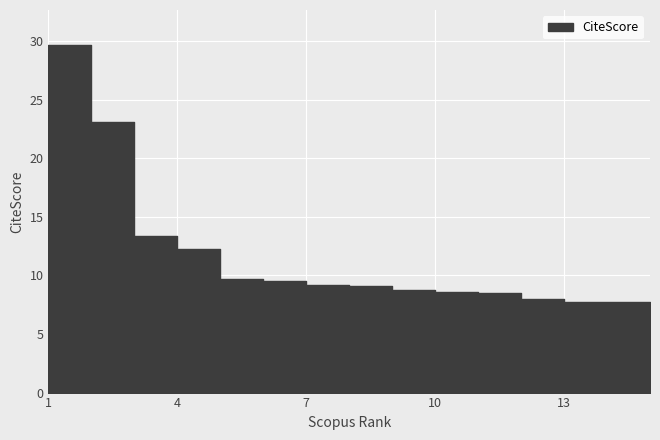

Rank the categories by value from lowest to highest.

13, 14, 15, 12, 11, 10, 9, 8, 7, 6, 5, 4, 3, 2, 1